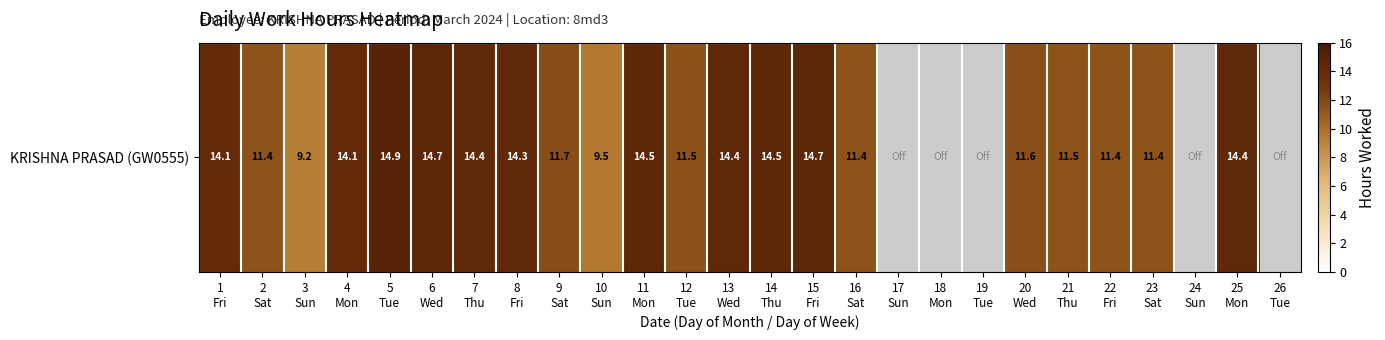

Count the number of categories in the chart.

26